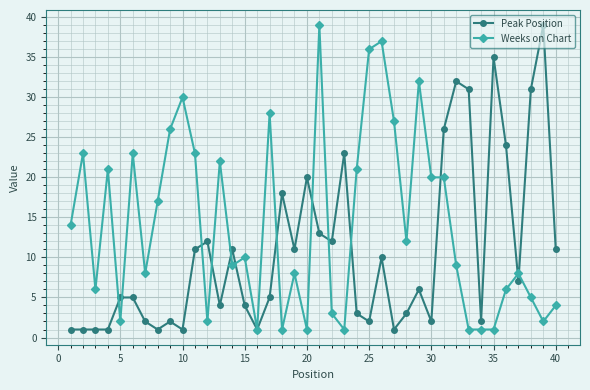

Does the chart display data point markers on the line(s)?

Yes